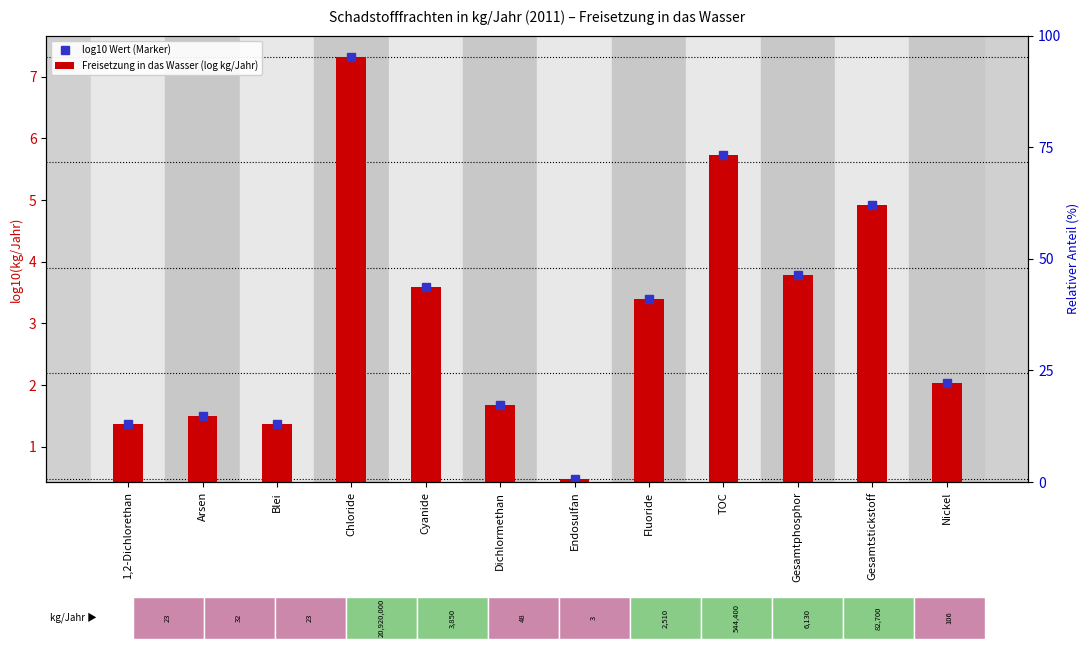

Which series has the largest total across all categories?

log10 Wert (Marker)